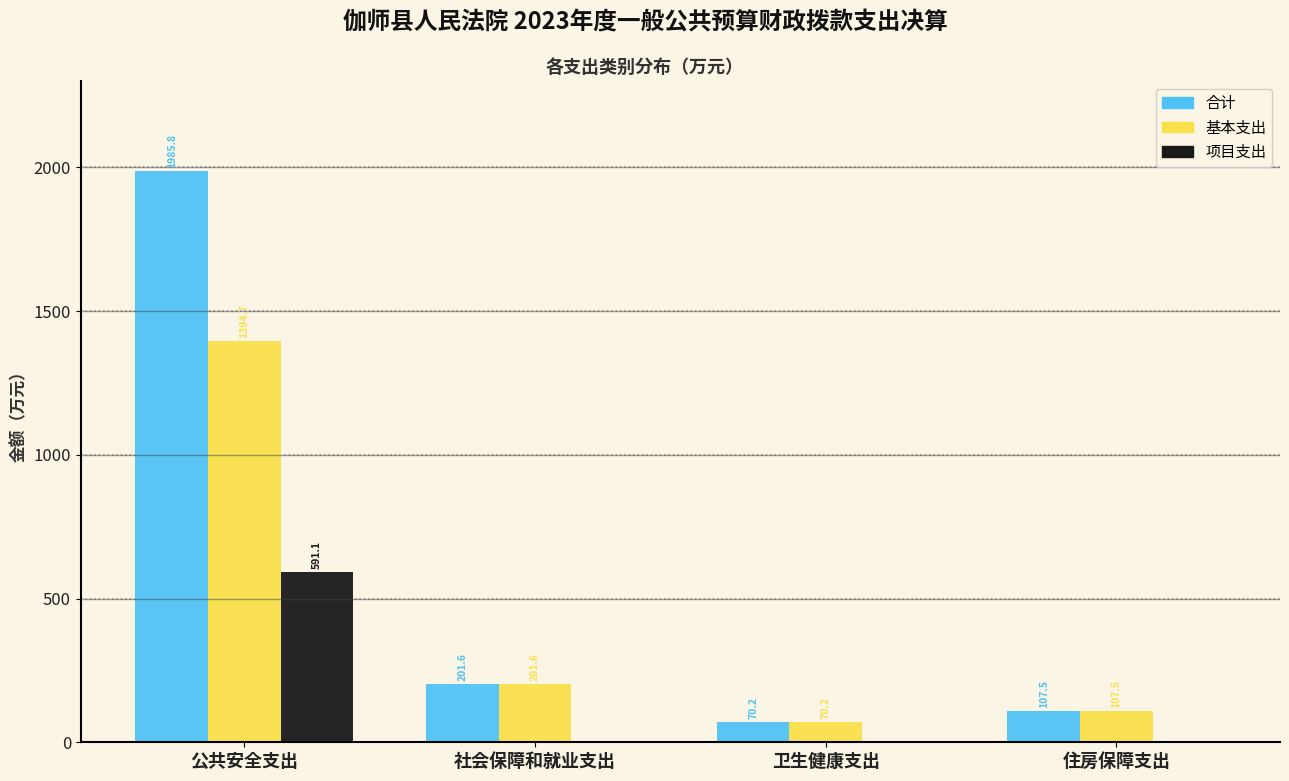

Reading right to left, what are all the values shown in this chart?

合计: 住房保障支出=107.5	卫生健康支出=70.2	社会保障和就业支出=201.6	公共安全支出=1985.8
基本支出: 住房保障支出=107.5	卫生健康支出=70.2	社会保障和就业支出=201.6	公共安全支出=1394.7
项目支出: 住房保障支出=0.0	卫生健康支出=0.0	社会保障和就业支出=0.0	公共安全支出=591.1